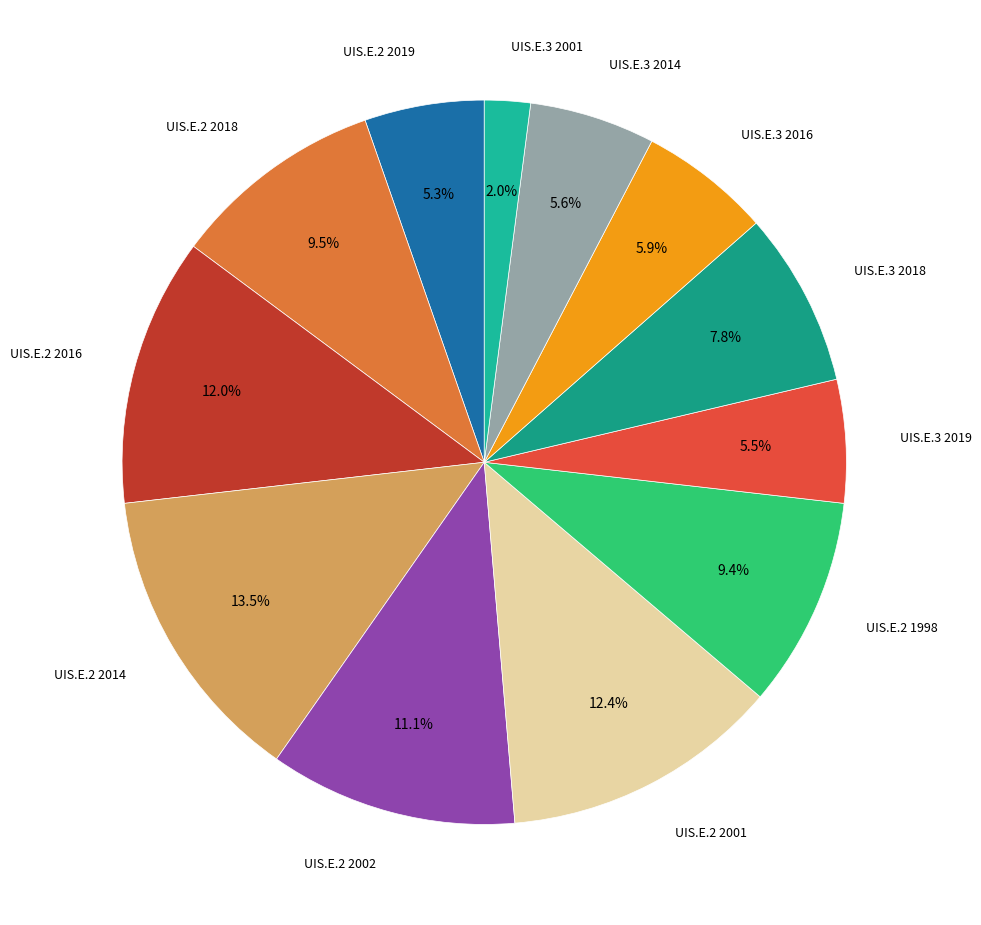

Which category has the smallest portion of the pie?

UIS.E.3 2001